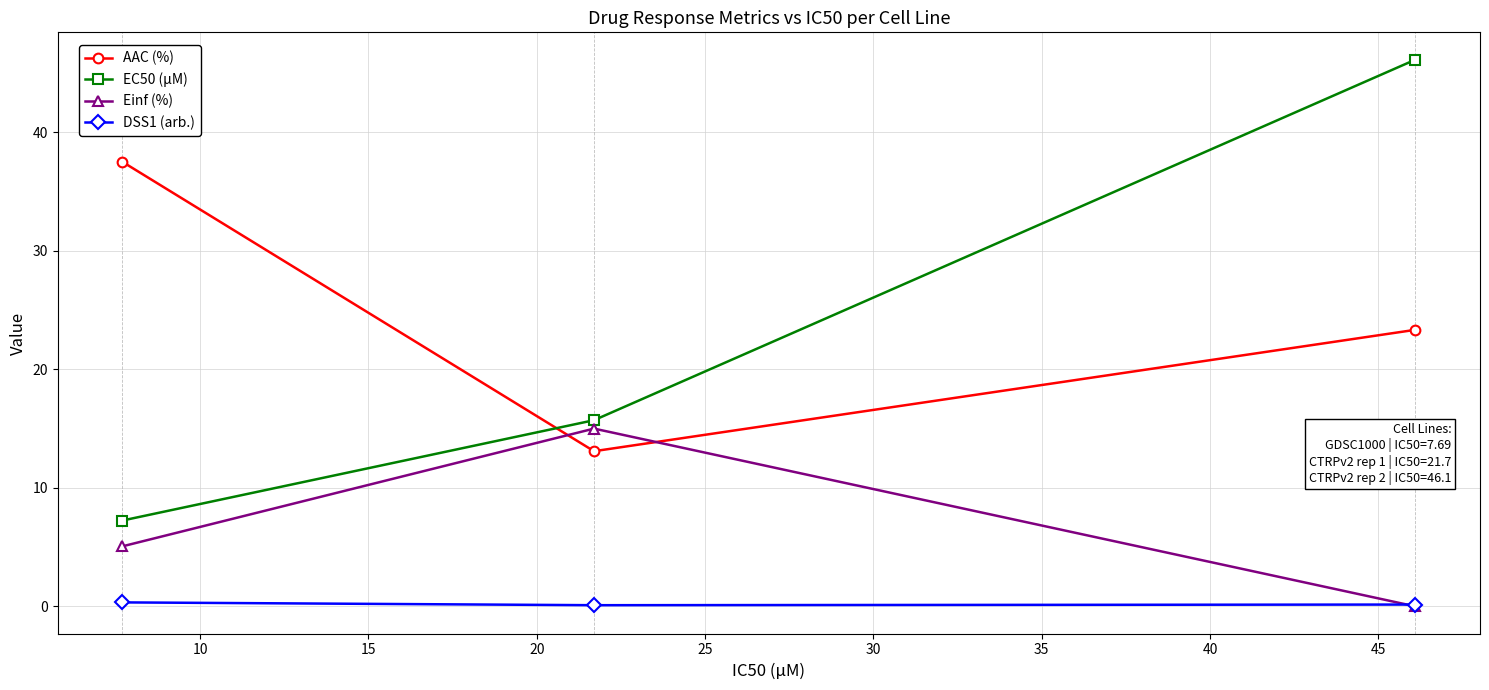

List the series in order of their peak value, lowest first.

DSS1 (arb.), Einf (%), AAC (%), EC50 (µM)